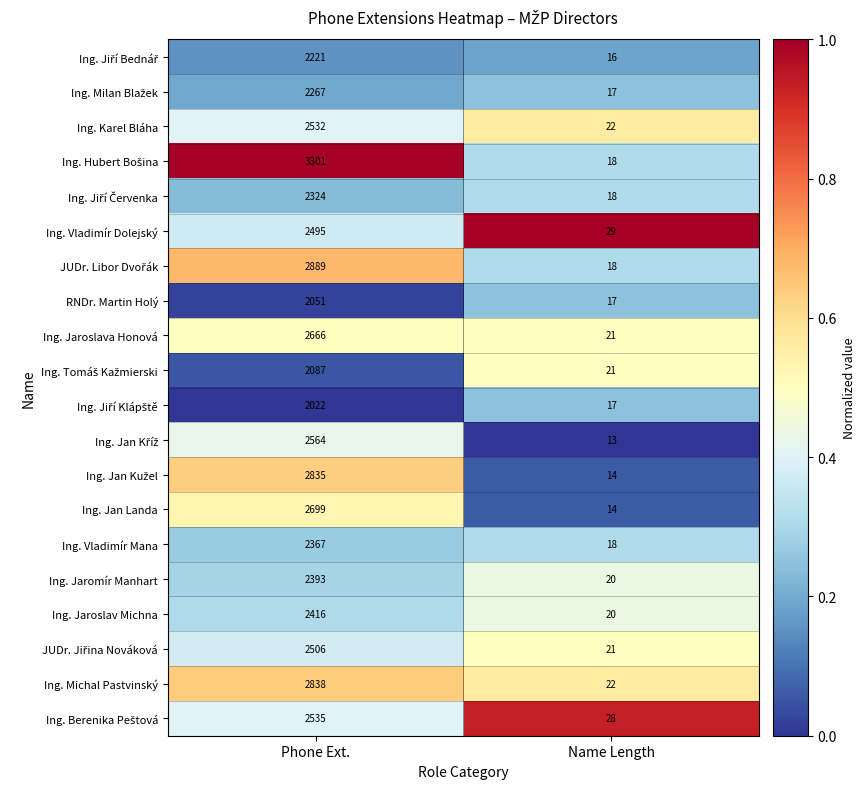

What is the total value across all series at Name Length?

384